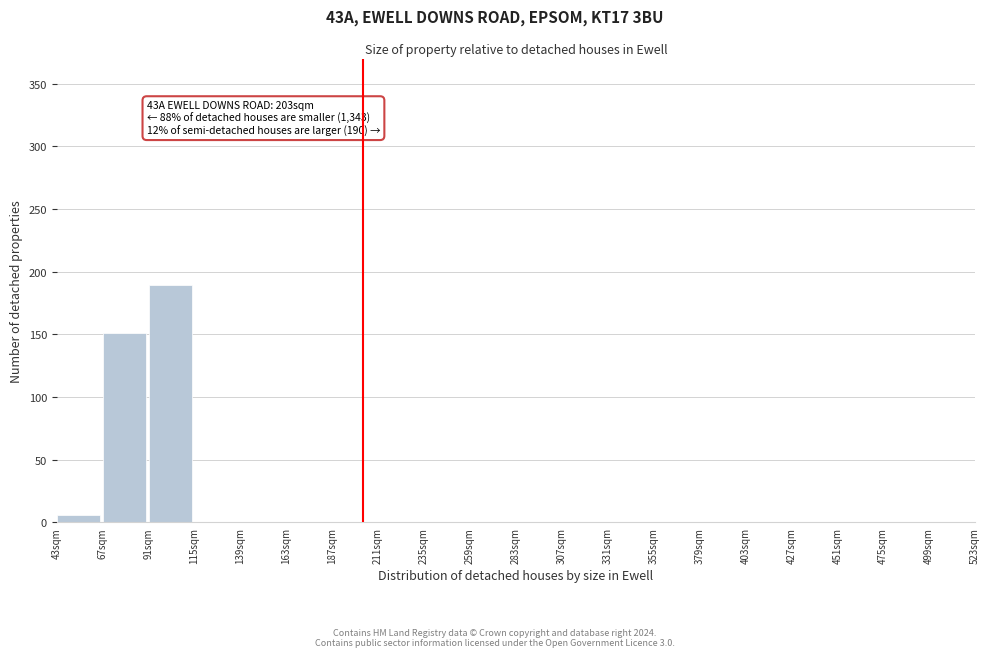

Over which range of the x-axis is the bar tallest?

91 to 115